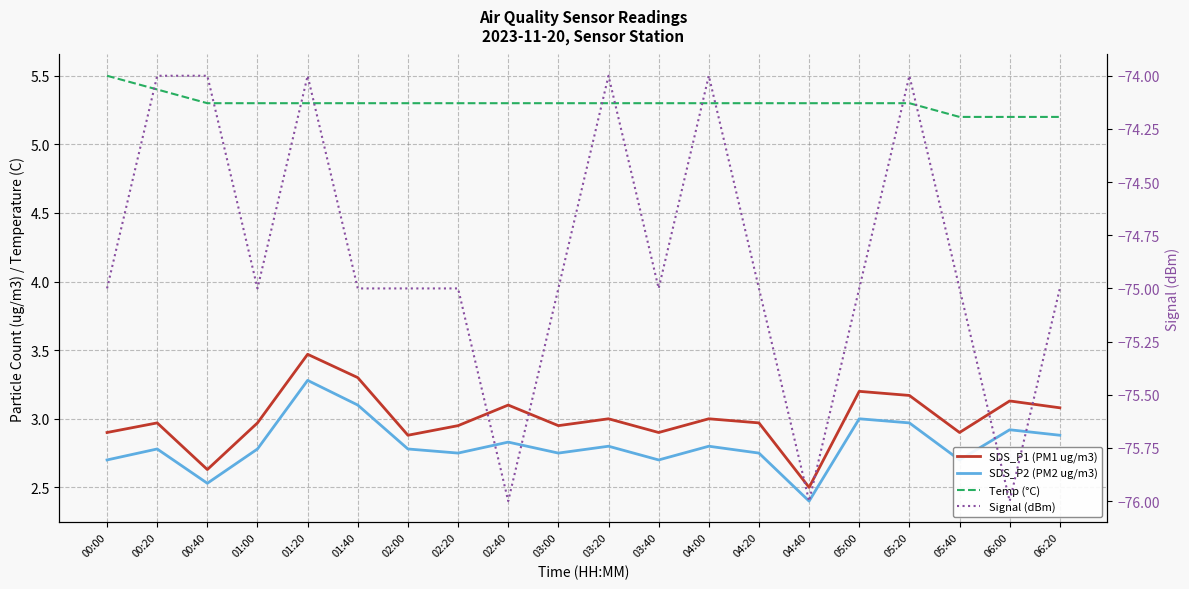

What is the label of the 6th point from the right?

04:40